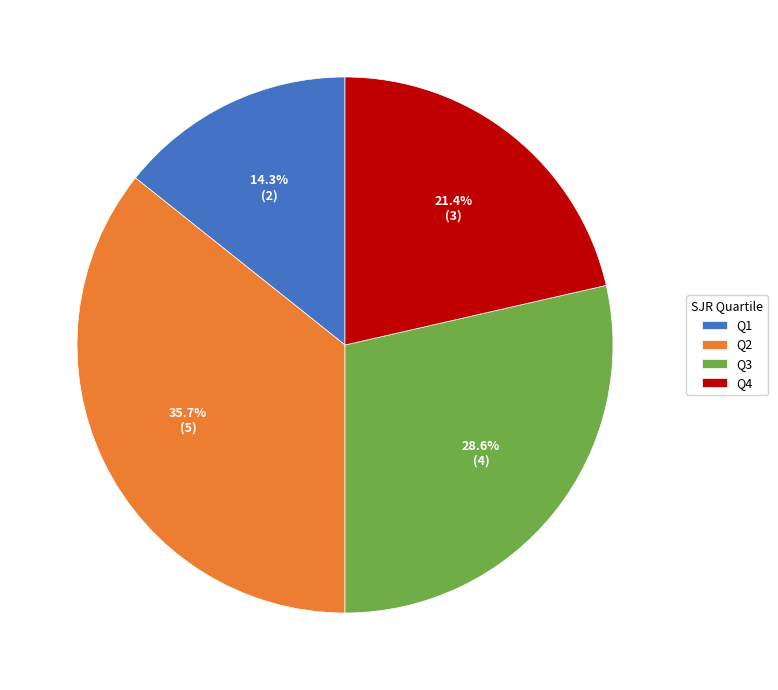

What percentage do Q4 and Q1 together represent?

35.7%